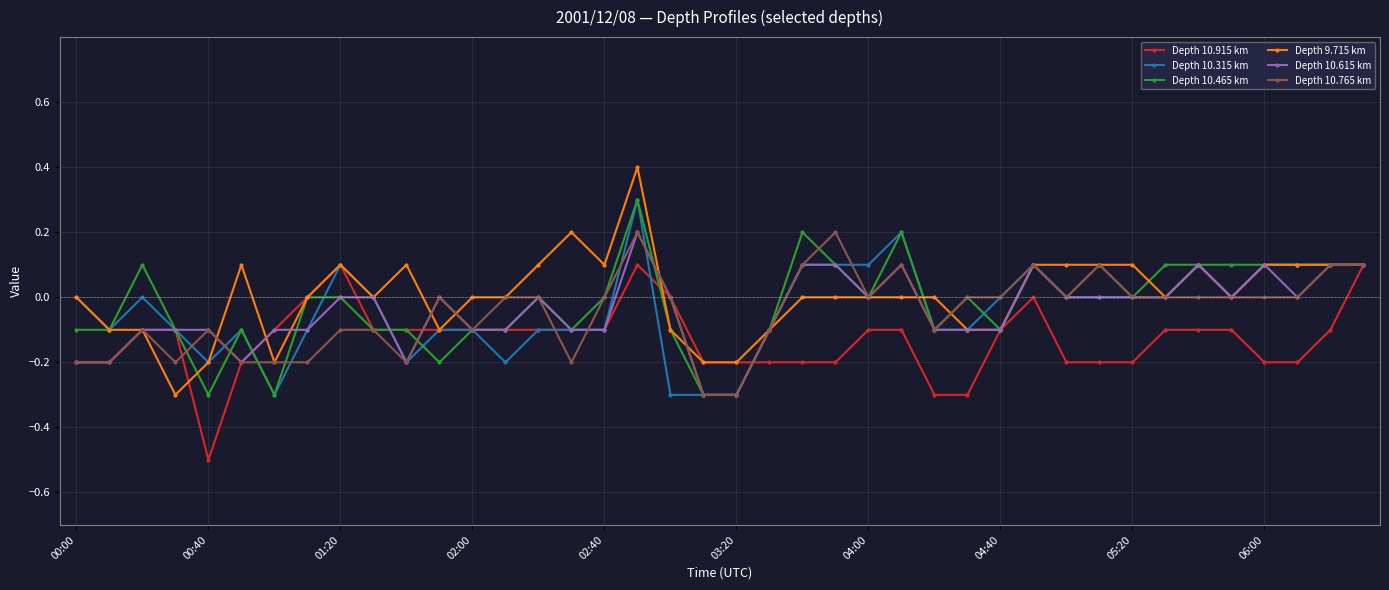

What is the minimum value shown in the chart?

-0.5